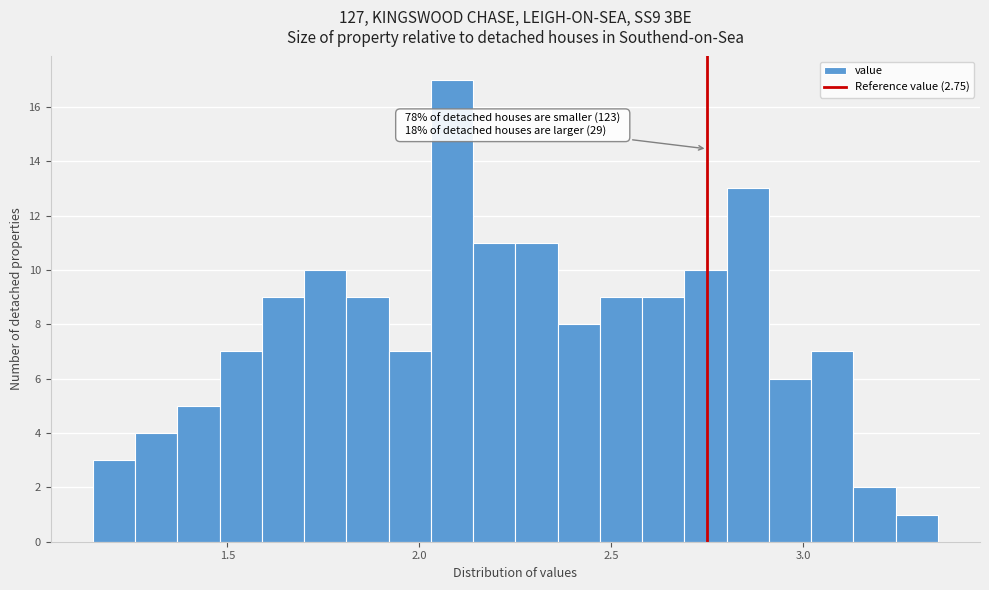

Around what value on the x-axis is the tallest bar? Give the approximate position of its centre, as read against the axis.

2.10